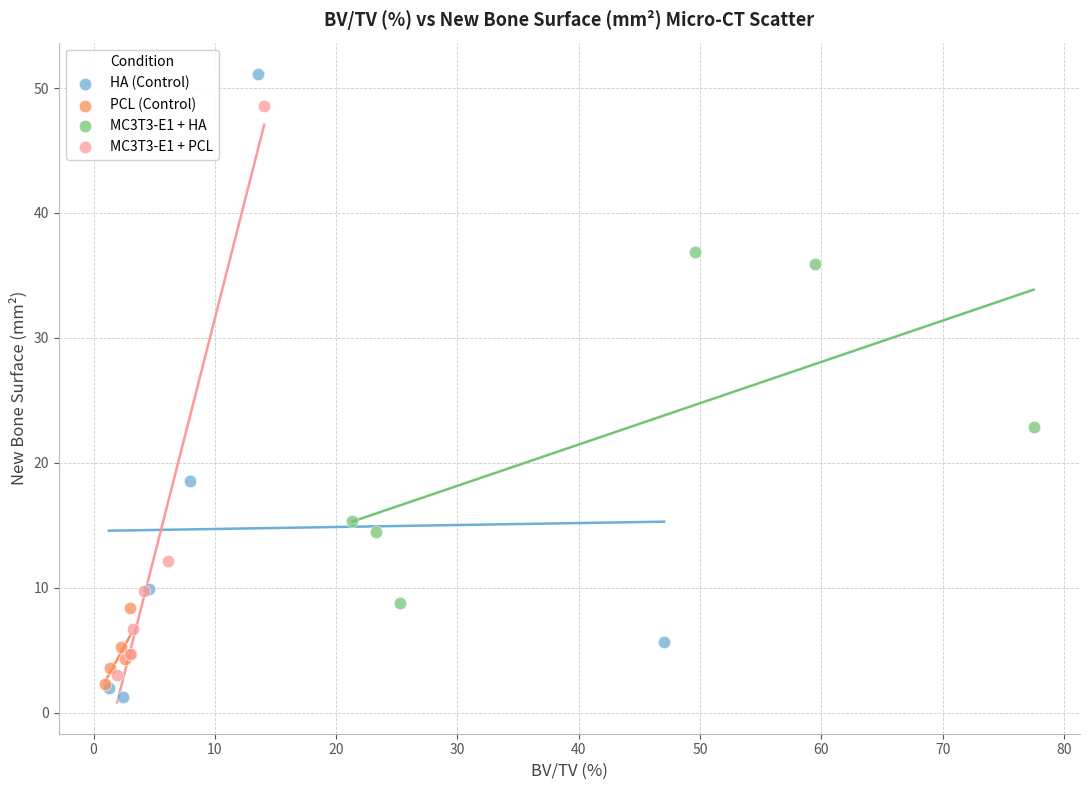

Which series has the widest spread of Y values?

HA (Control)